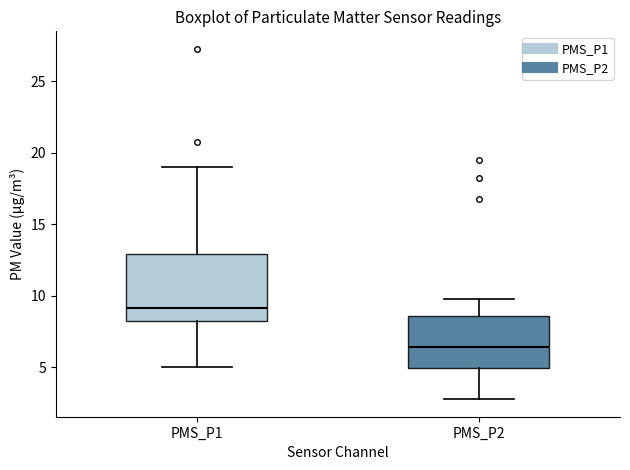

Comparing the boxes themselves (not the whiskers), which one is the tallest?

PMS_P1